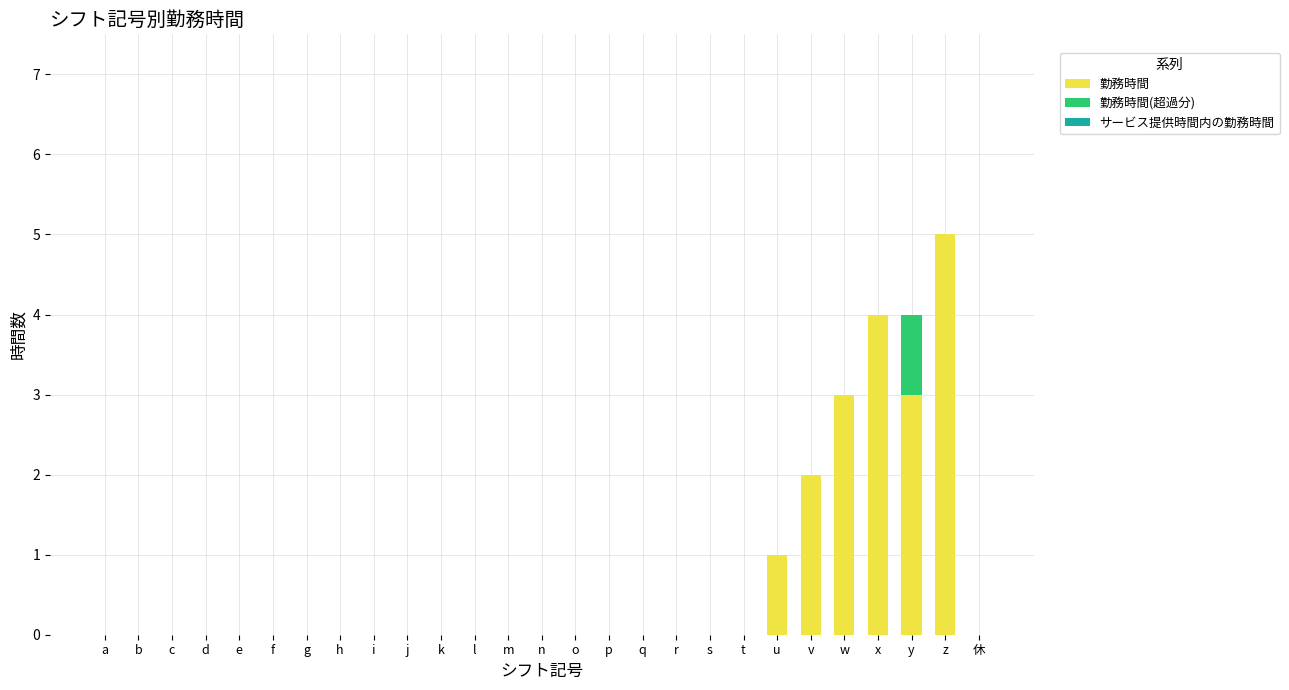

Does the chart contain stacked bars?

Yes